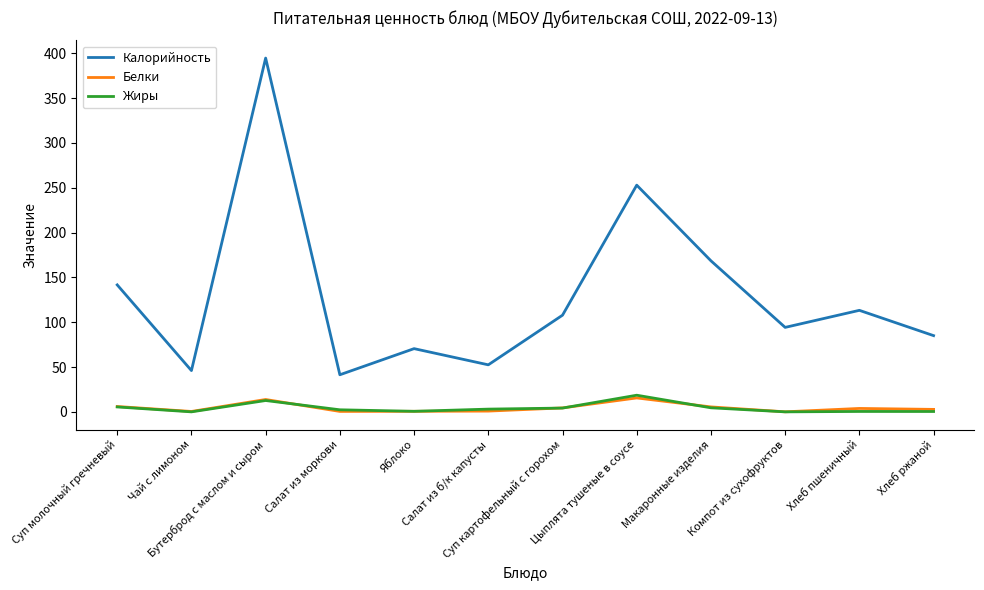

In Белки, how many points are higher than both neighbors (excluding endpoints)?

3